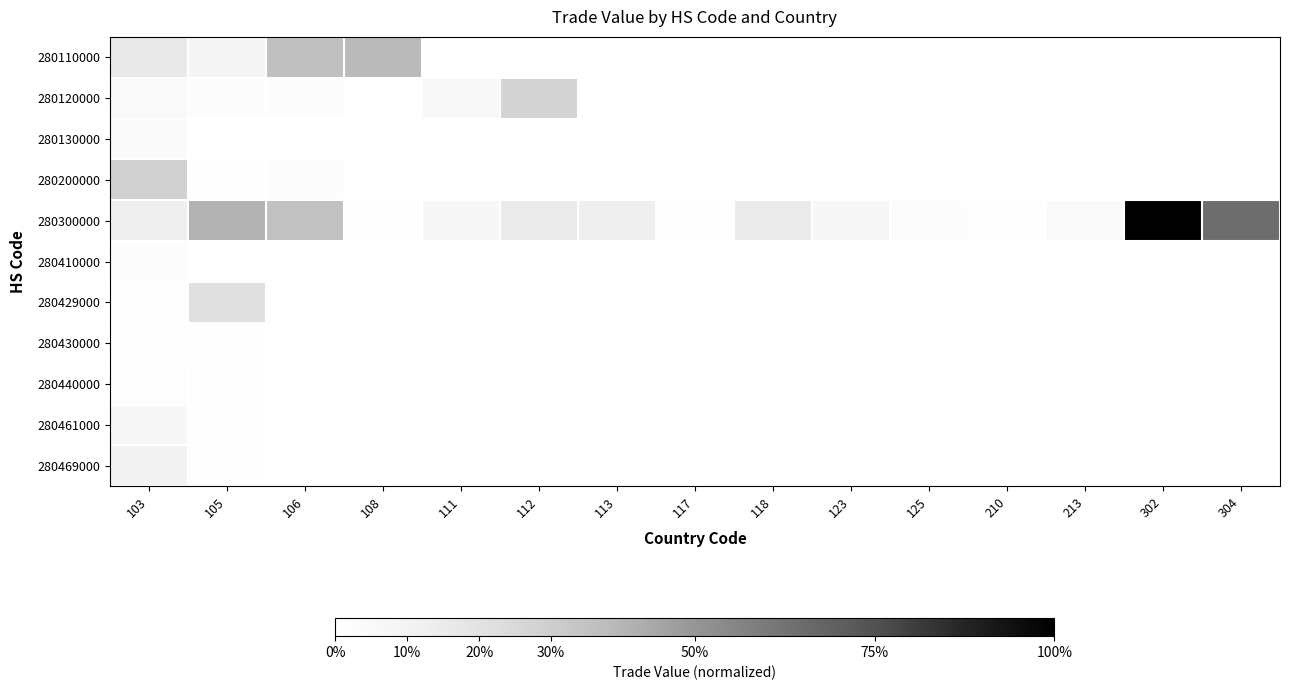

Which series has the widest spread of values?

280300000